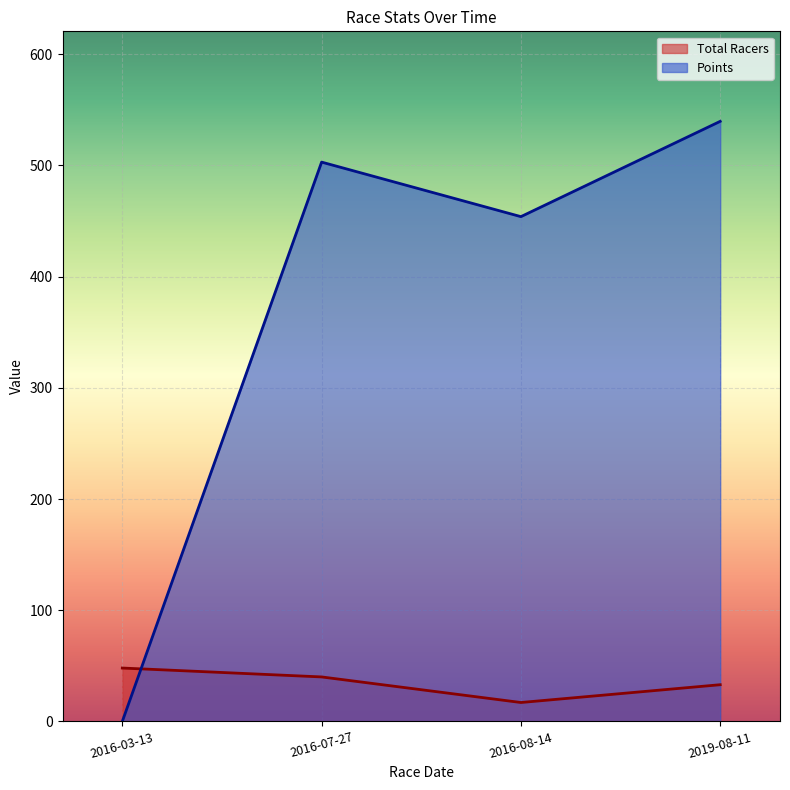

The value of Total Racers at 2016-07-27 is 40.0. True or false?

True